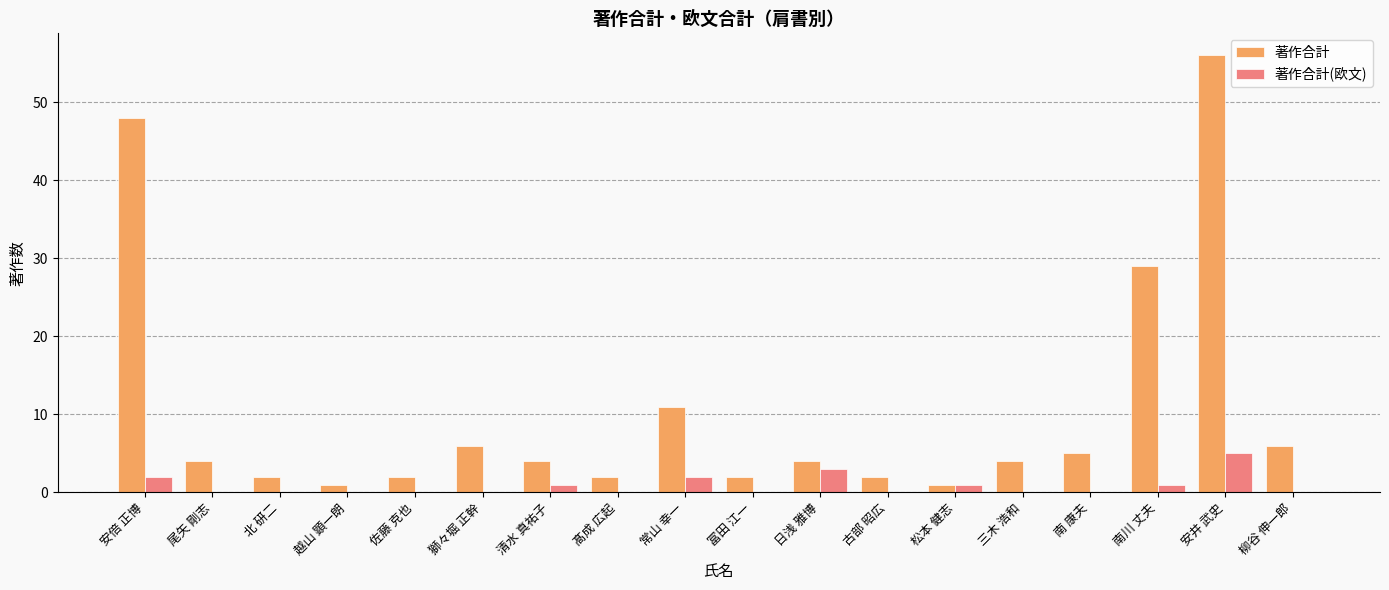

Reading right to left, list all the values displayed in this chart.

著作合計: 6	56	29	5	4	1	2	4	2	11	2	4	6	2	1	2	4	48
著作合計(欧文): 0	5	1	0	0	1	0	3	0	2	0	1	0	0	0	0	0	2